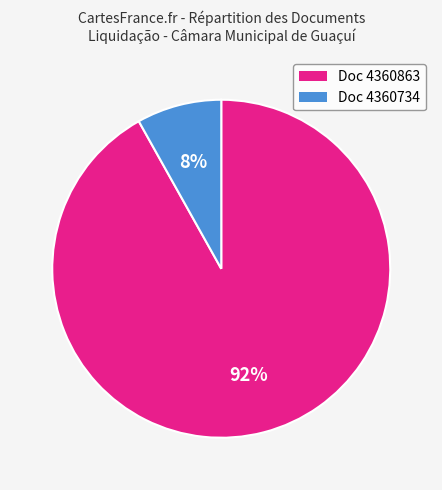

Count the number of slices in the pie.

2